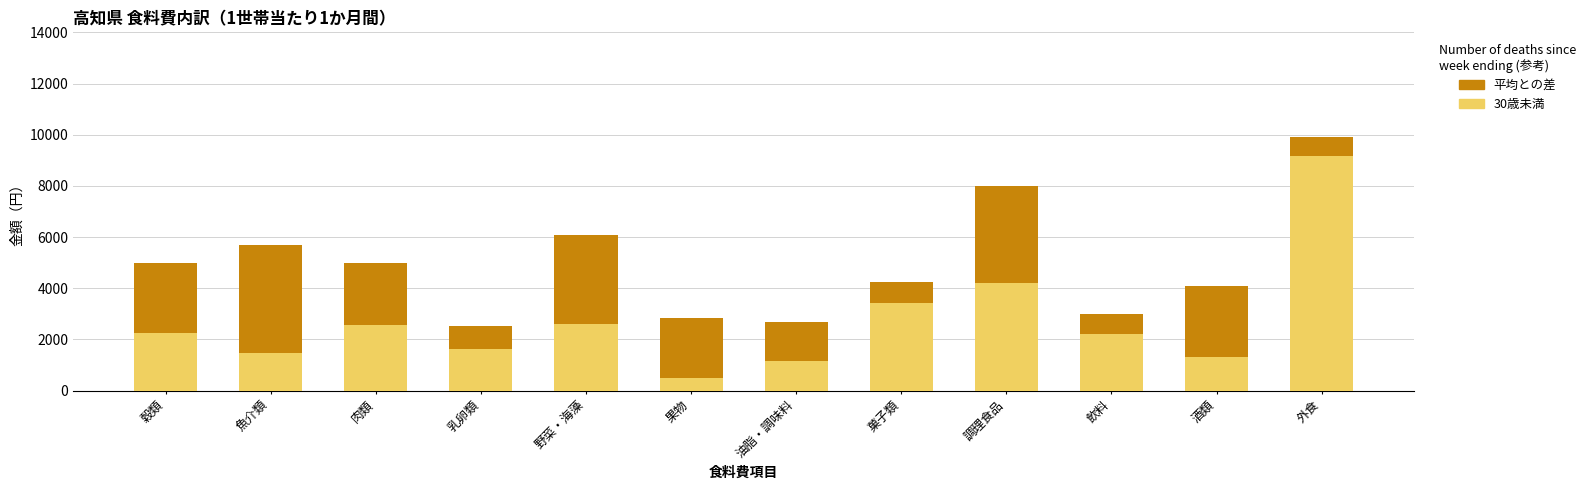

Is the value of 30歳未満 at 酒類 greater than the value of 平均との差（平均 - 30歳未満） at 酒類?

No